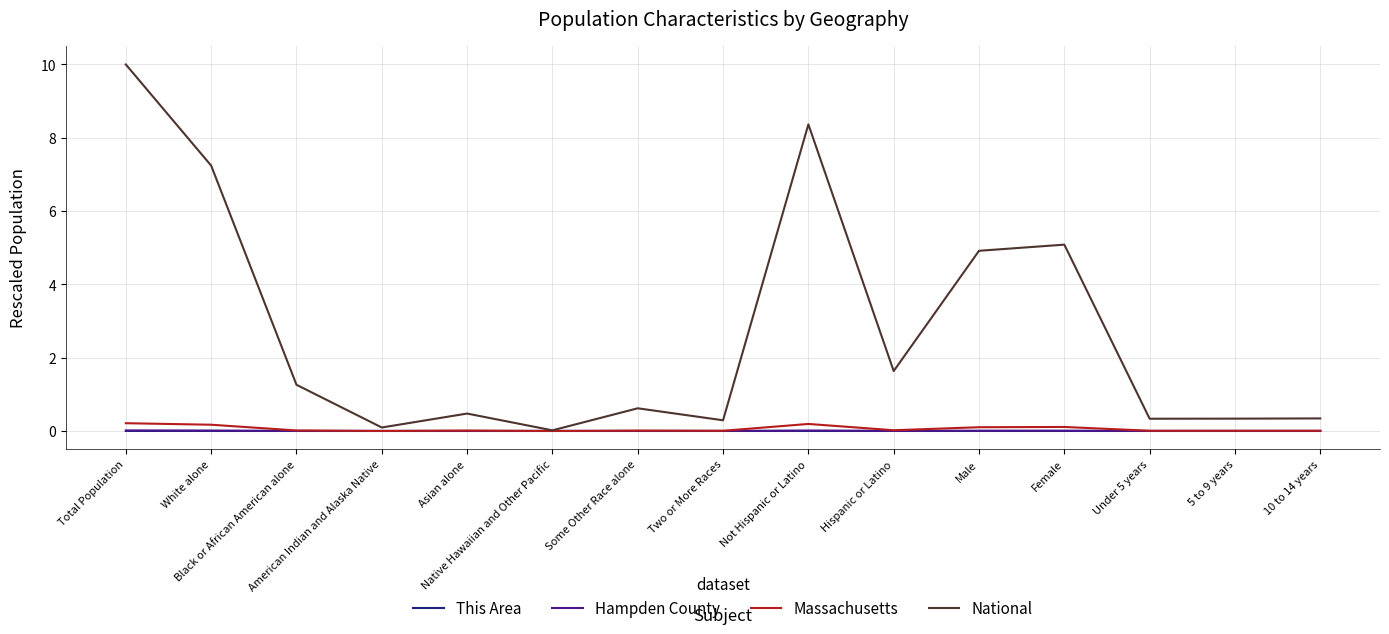

Which series has the largest range (max minus min)?

National